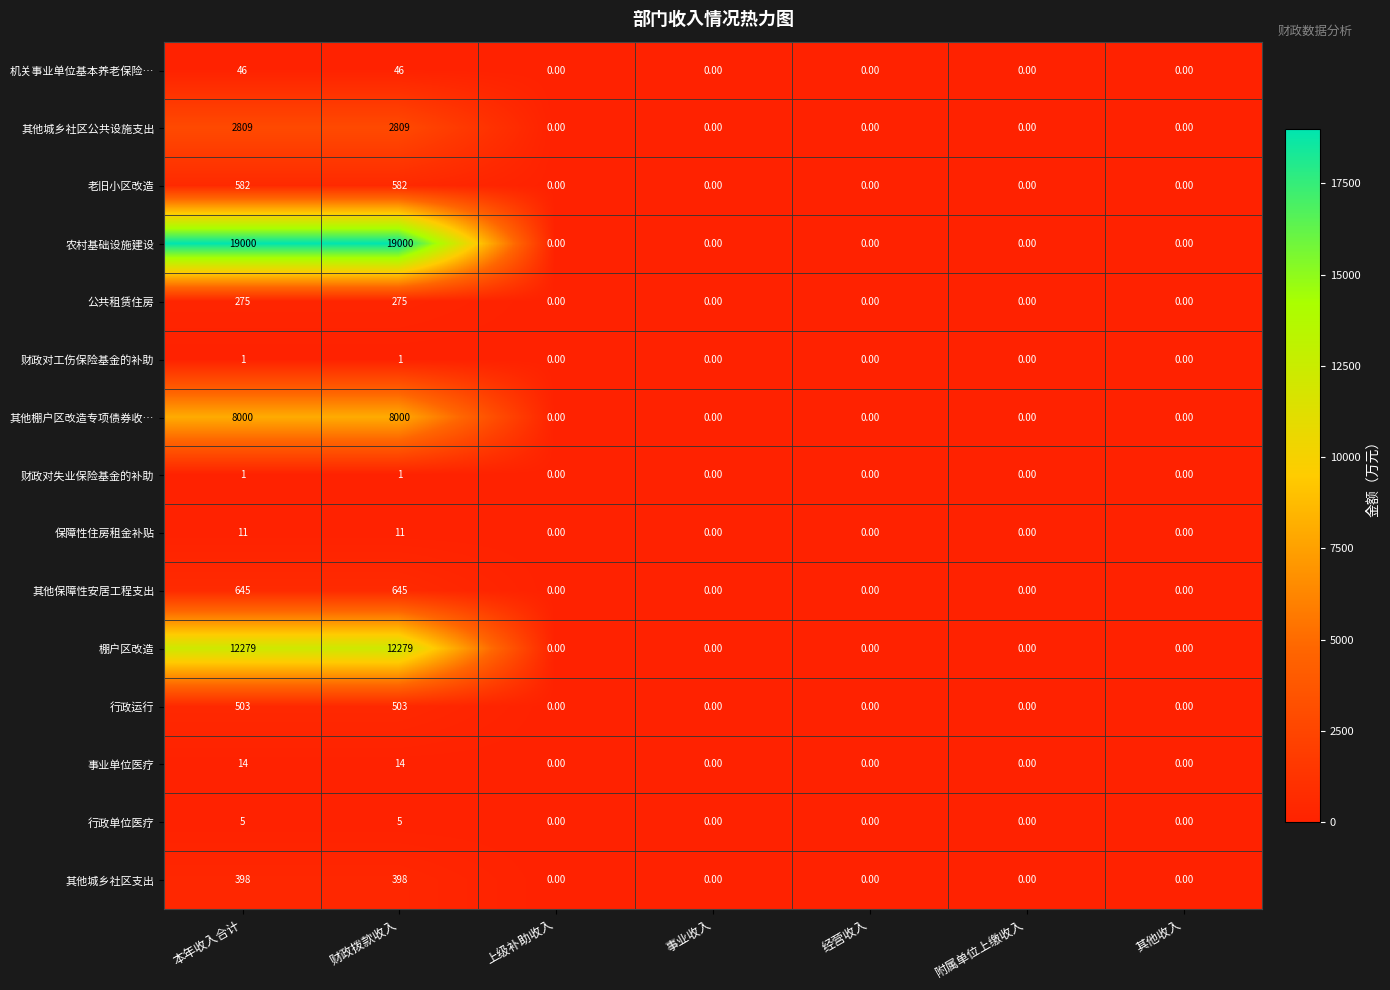

Which series has the largest total across all categories?

农村基础设施建设